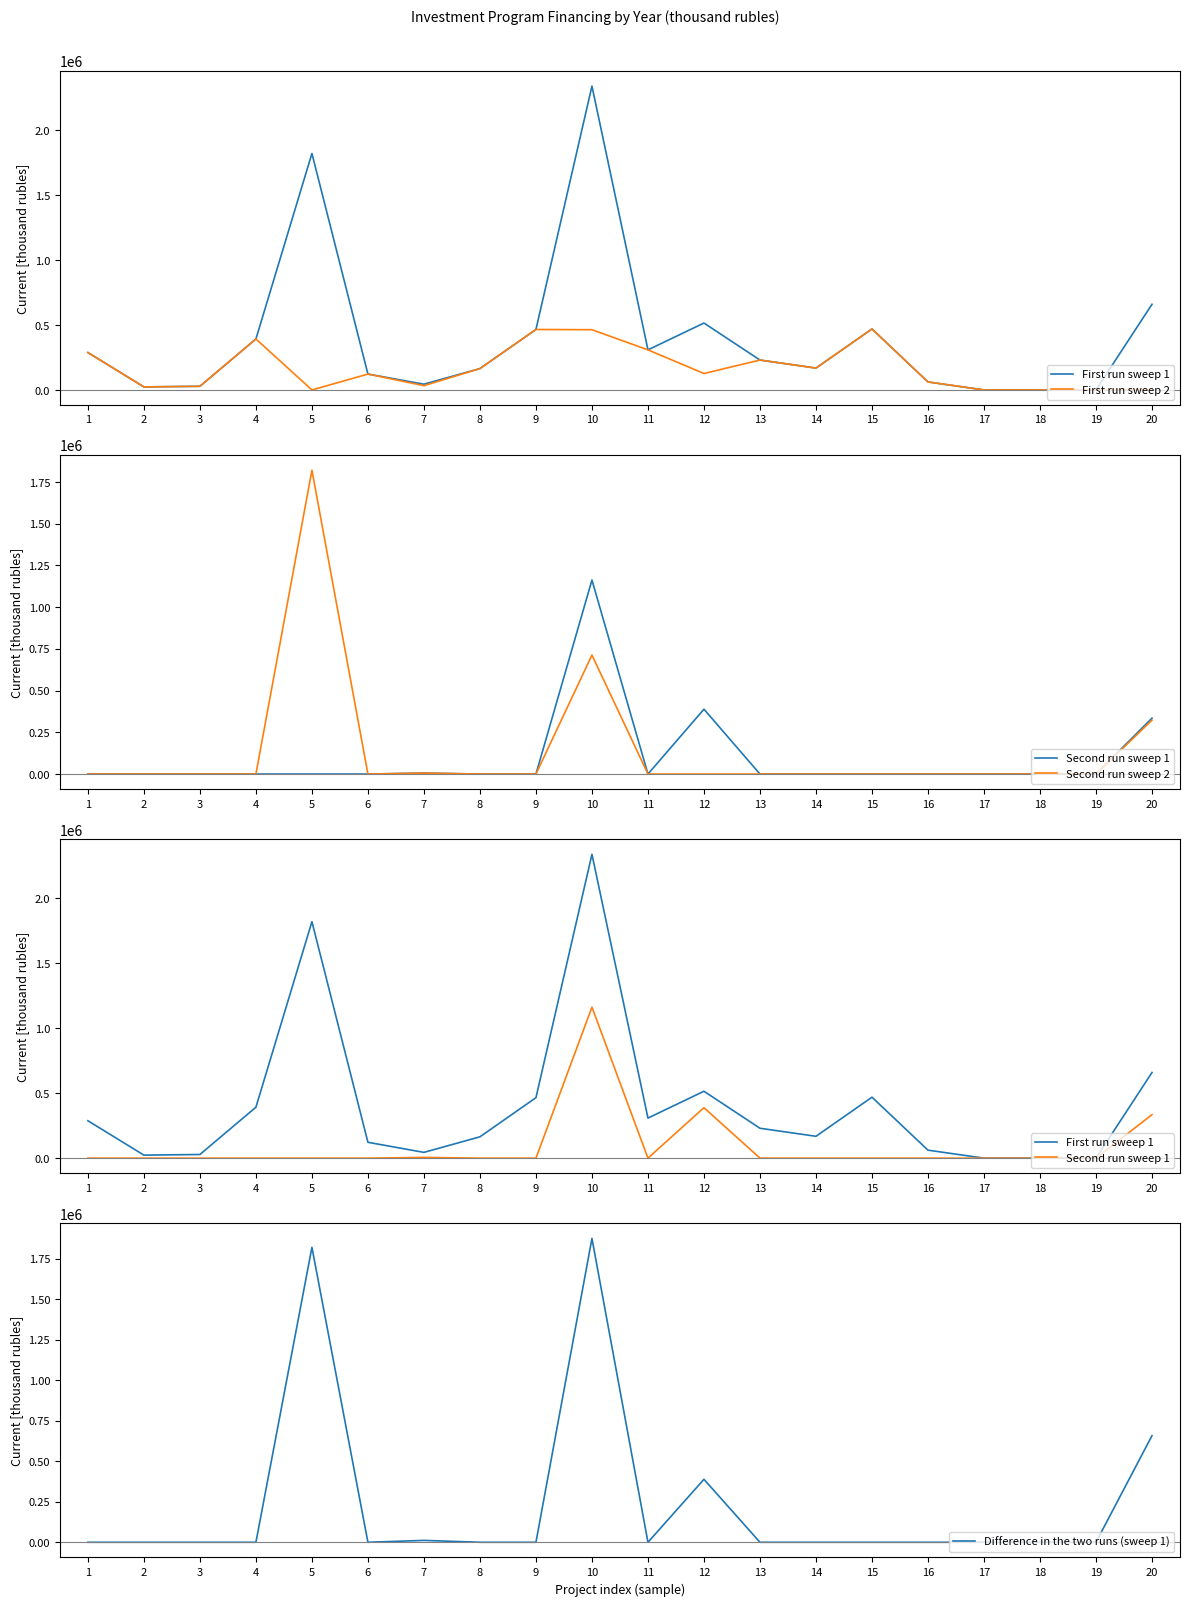

What are all the series names shown in the legend?

First run sweep 1, First run sweep 2, Second run sweep 1, Second run sweep 2, Difference in the two runs (sweep 1)